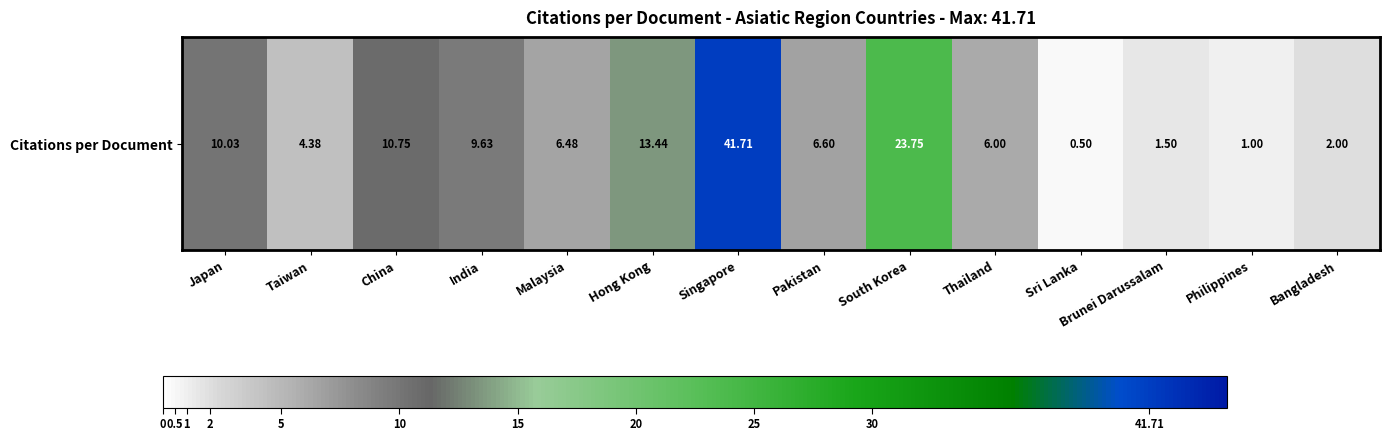

What is the average value?

9.8